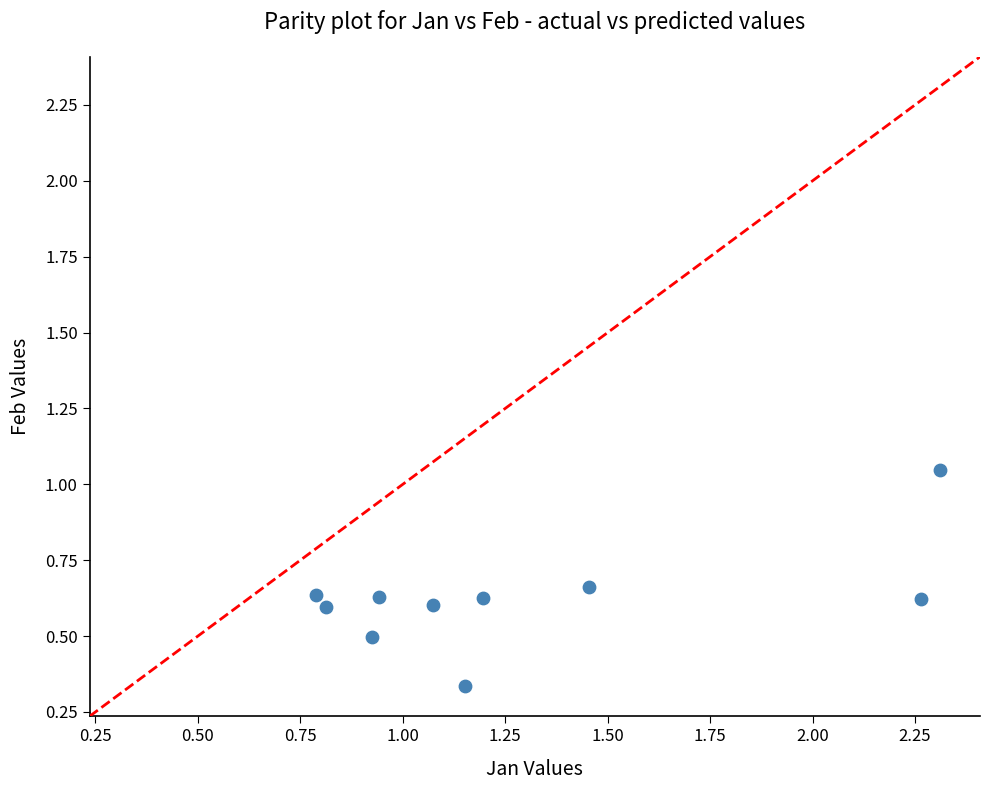

What is the average X value?

1.3